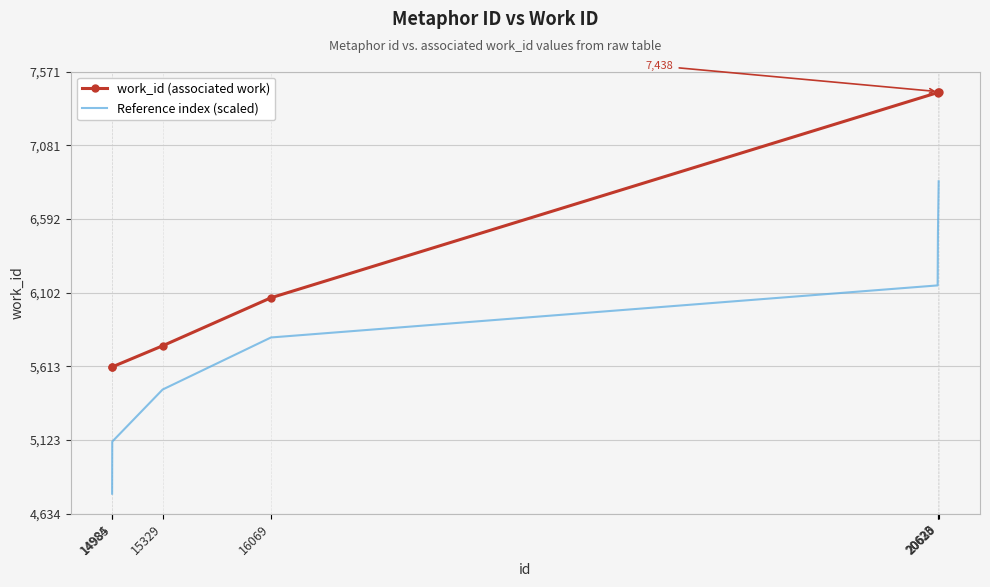

Count the number of categories in the chart.

7